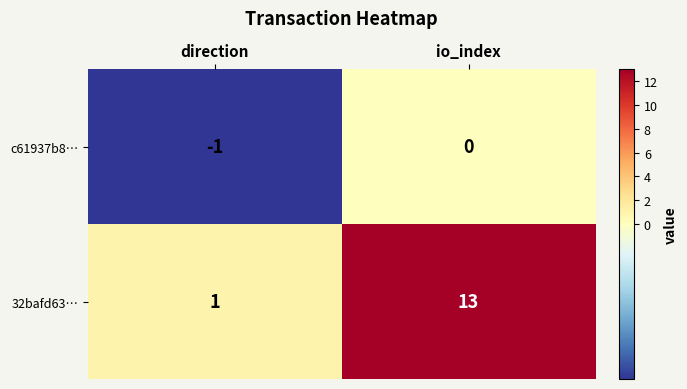

Rank the categories by c61937b8… value from highest to lowest.

io_index, direction